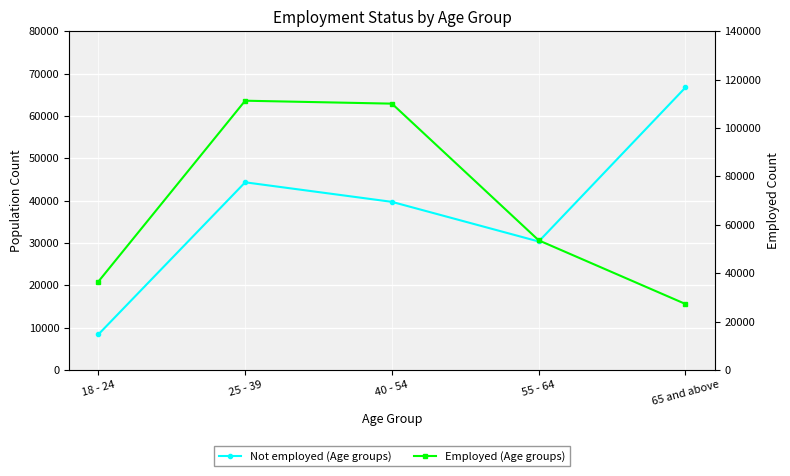

How many intersections are there between Employed (Age groups) and Not employed (Age groups)?

1